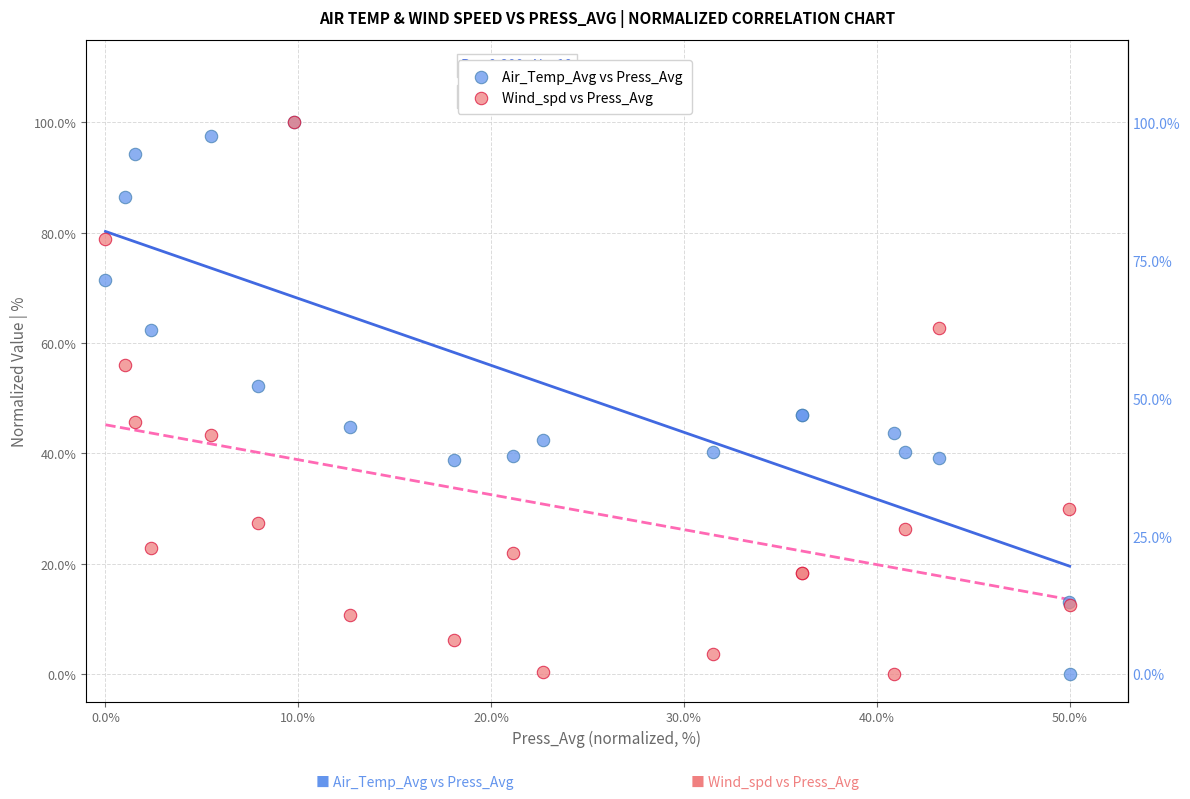

What are all the series names shown in the legend?

Air_Temp_Avg vs Press_Avg, Wind_spd vs Press_Avg